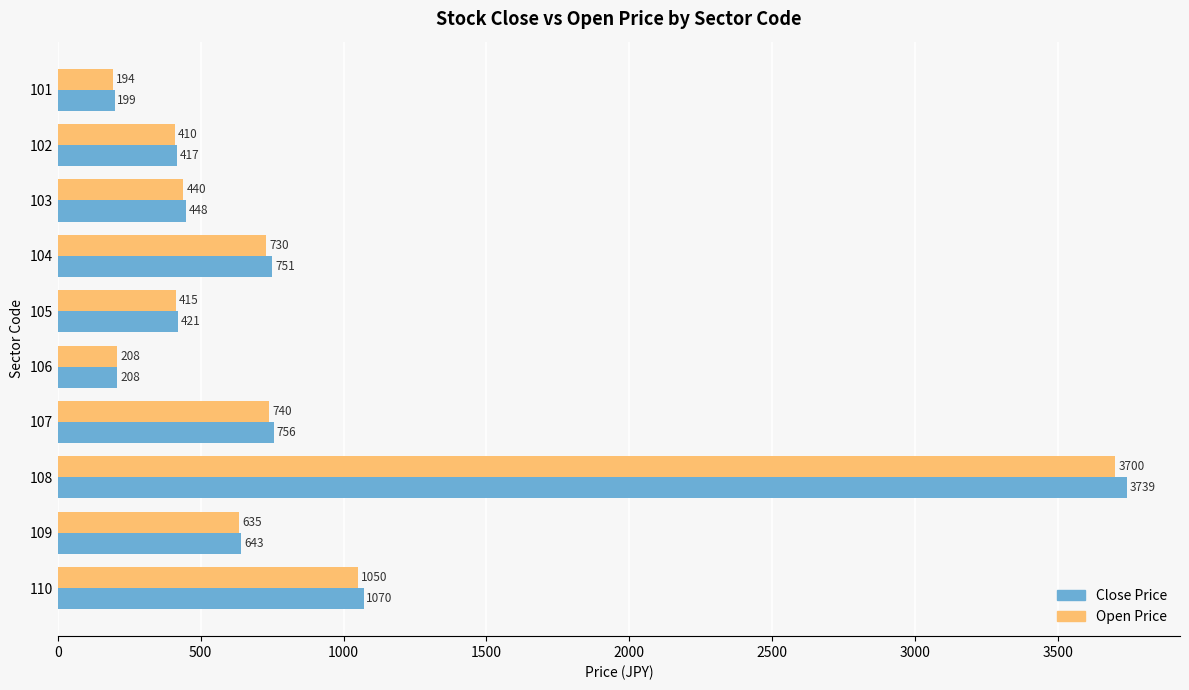

At which label is Close Price closest to 1969?

110